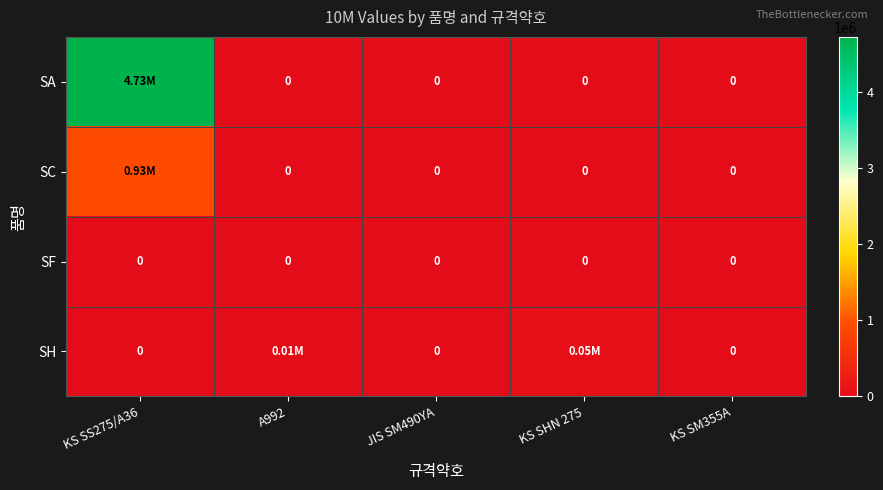

Which category has the lowest value in the SA series?

A992